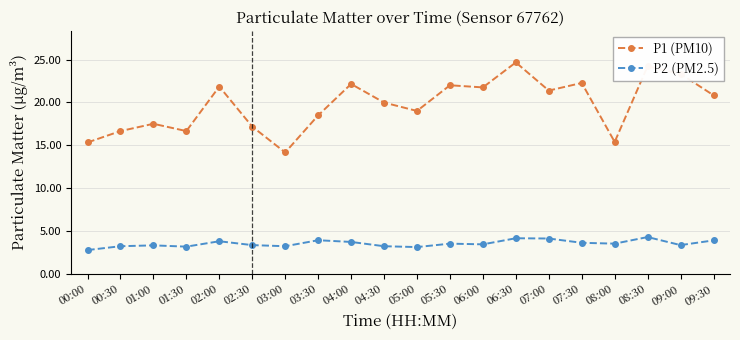

True or false: P2 (PM2.5) and P1 (PM10) cross at least once.

False